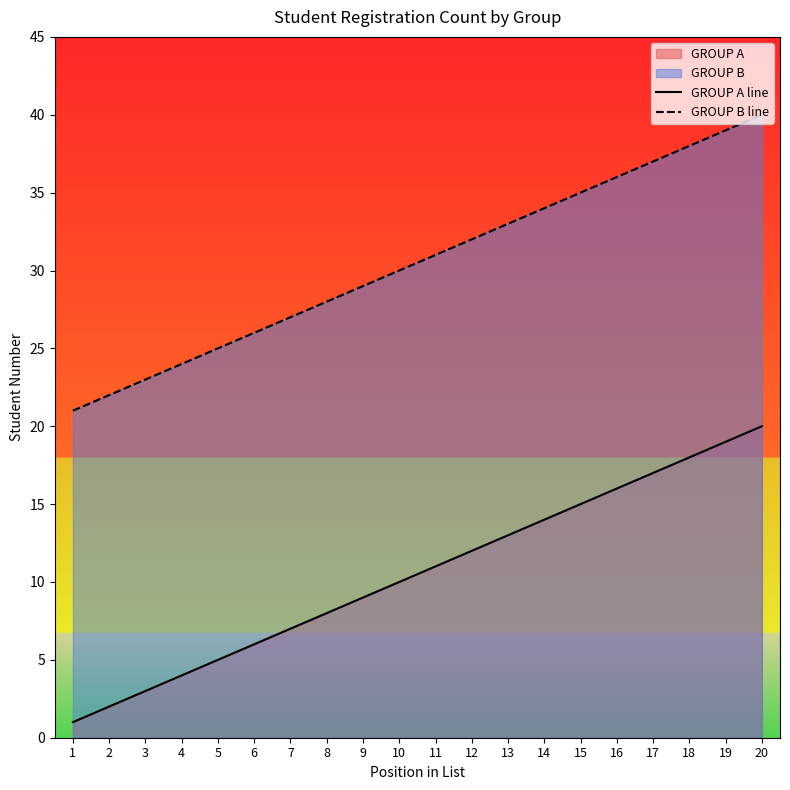

Which series has the widest spread of values?

GROUP A line